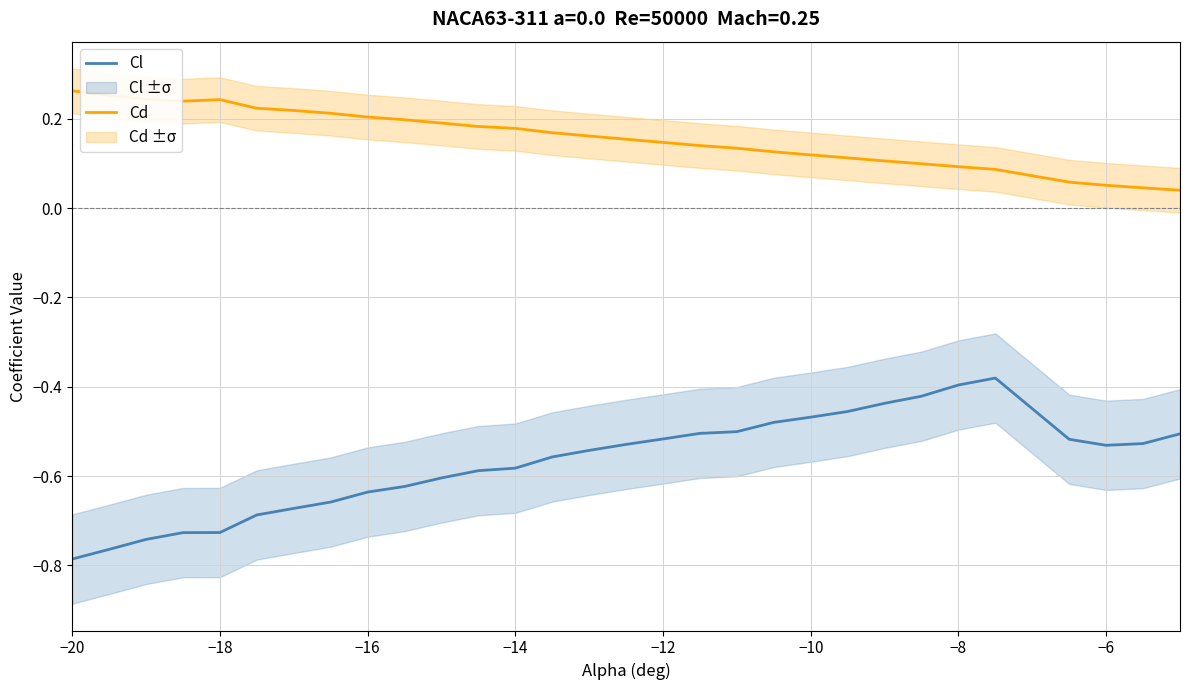

Rank the series by their maximum value, from lowest to highest.

Cl, Cd